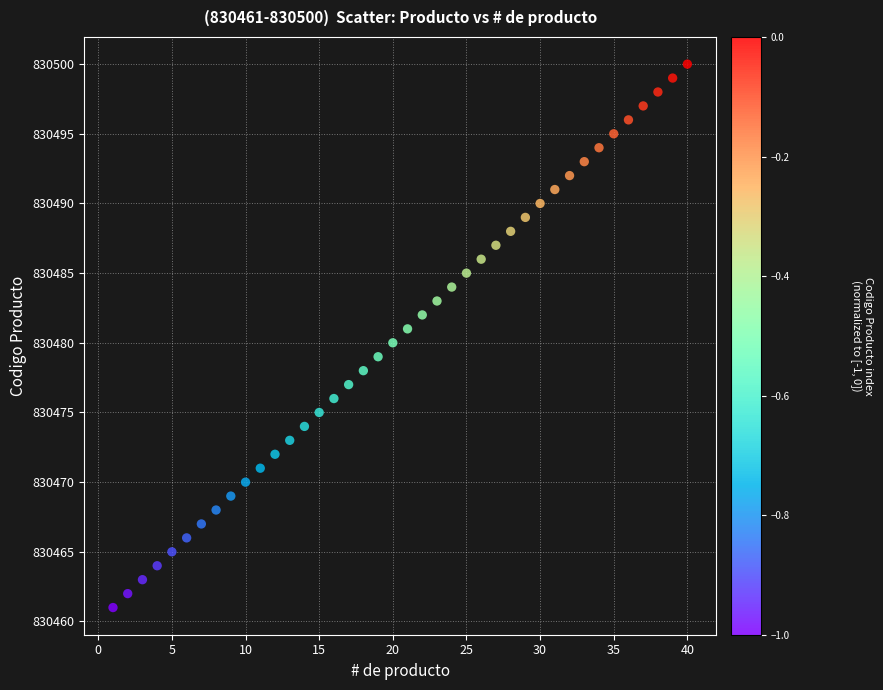

What is the range of X values (max minus min)?

39